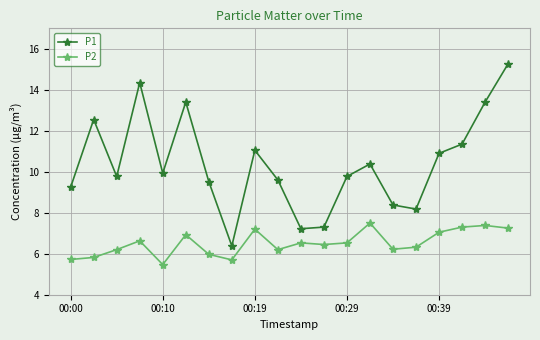

What is the difference between the maximum and second lowest values in the P2 series?

1.8